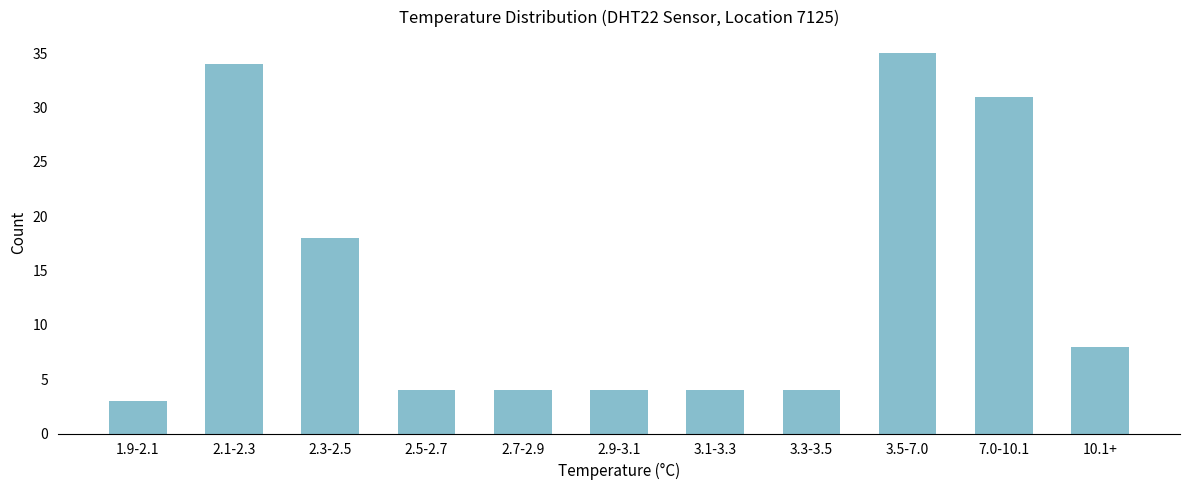

Reading left to right, extract all data points from this chart.

1.9-2.1=3	2.1-2.3=34	2.3-2.5=18	2.5-2.7=4	2.7-2.9=4	2.9-3.1=4	3.1-3.3=4	3.3-3.5=4	3.5-7.0=35	7.0-10.1=31	10.1+=8